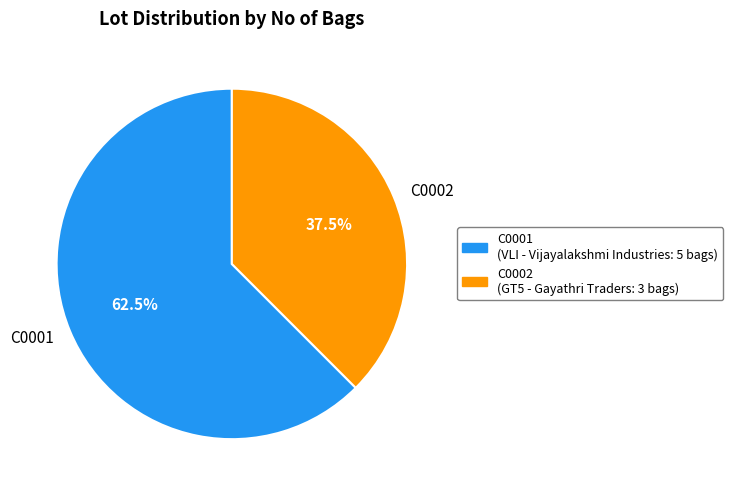

Which has a higher value, C0002 or C0001?

C0001